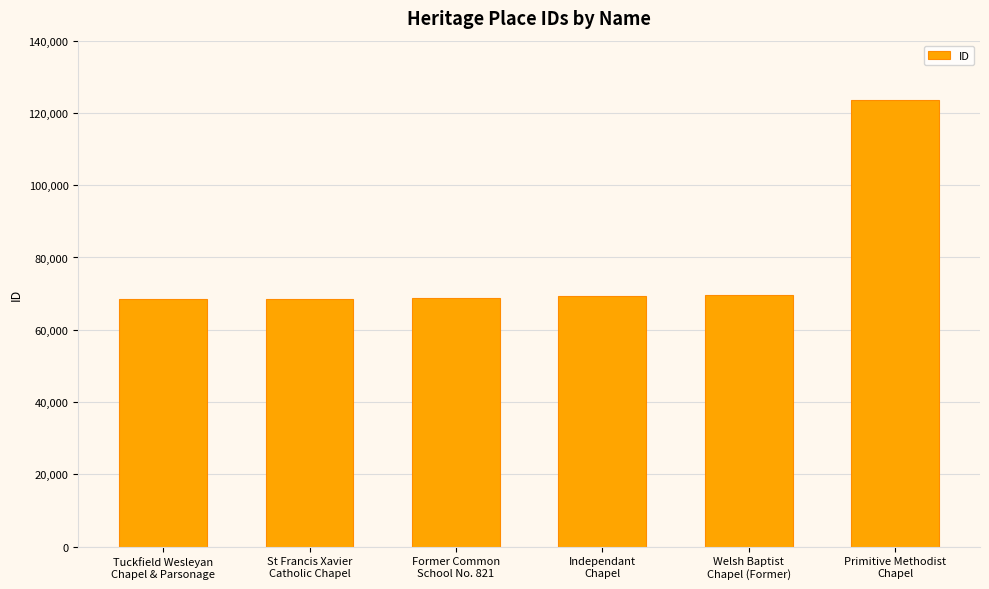

What is the smallest value displayed?

68466